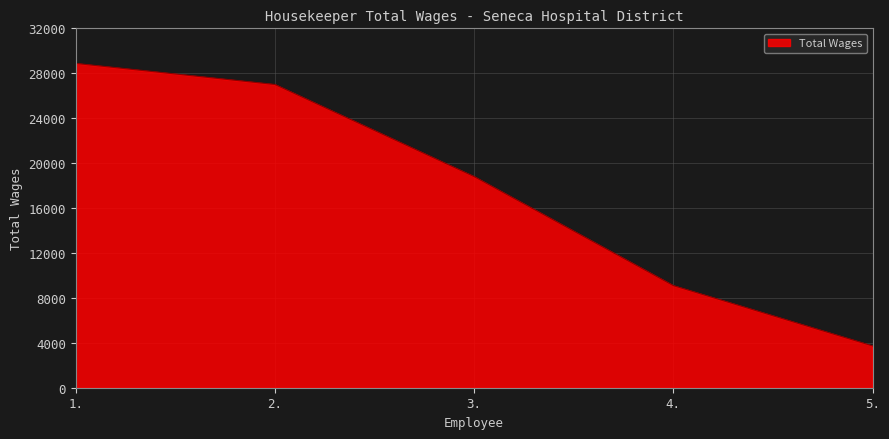

True or false: the data shows 26999 at 2..

True